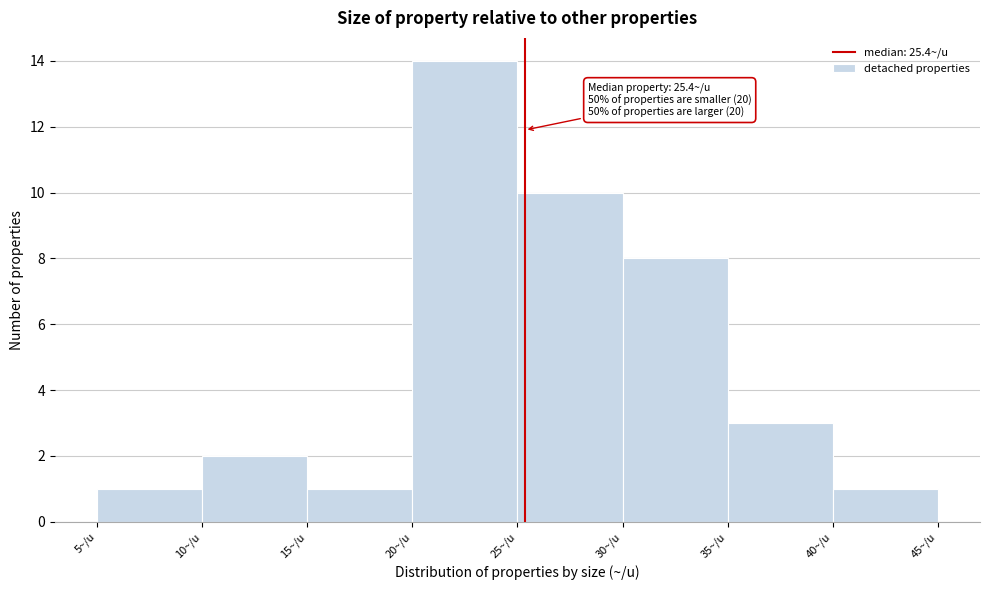

Which range on the x-axis has the tallest bar?

20 to 25